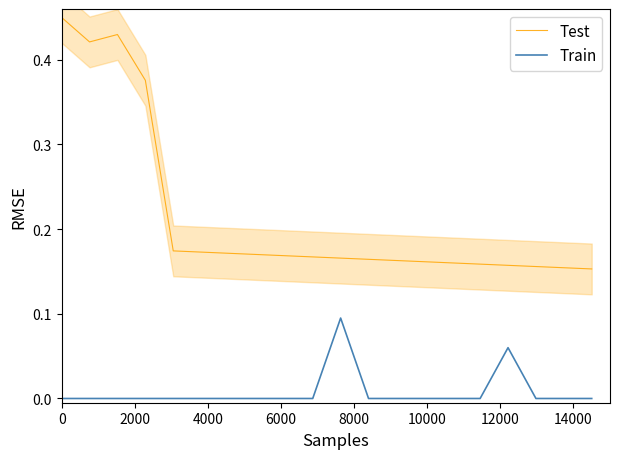

At how many categories does at least one series exceed 0?

20